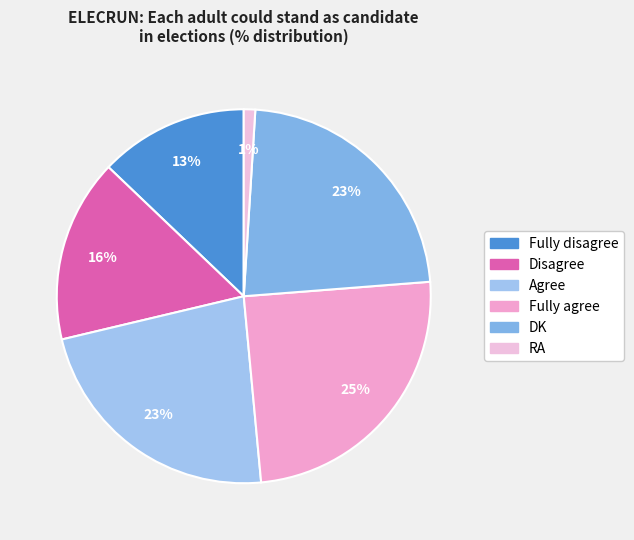

To the nearest percent, what is the combined percentage of Disagree and DK?

39%